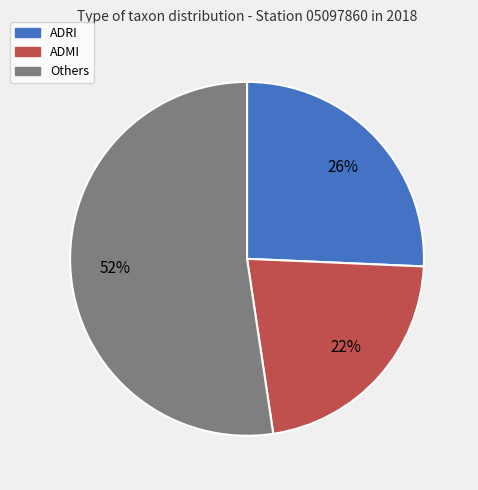

To the nearest percent, what is the difference between the largest and smallest slice percentages?

30%